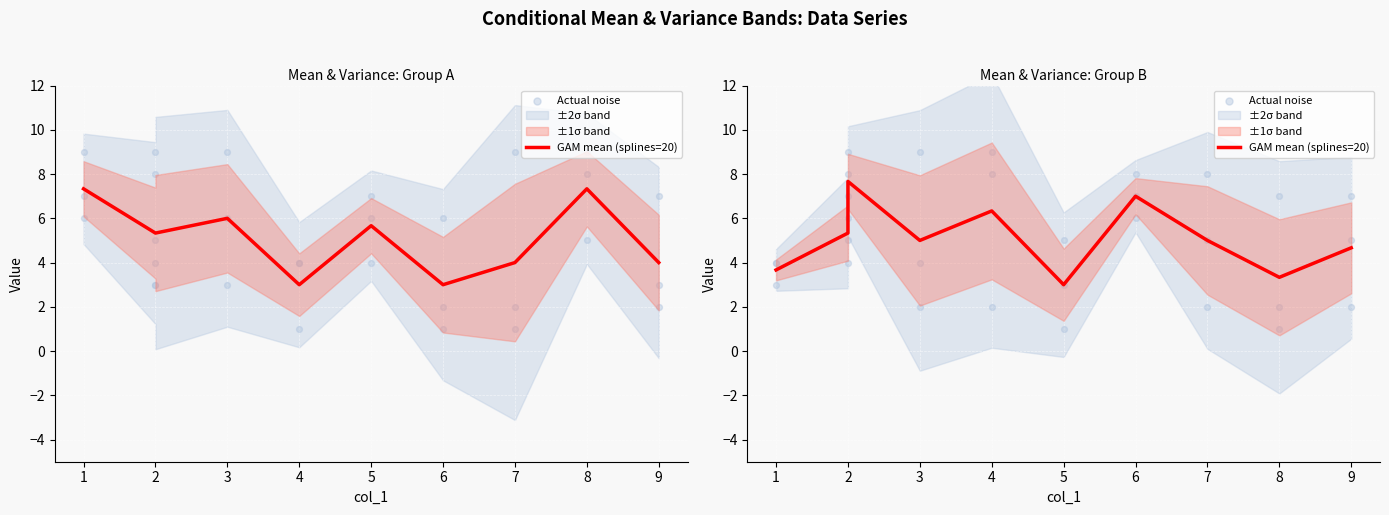

Which series has the largest total across all categories?

GAM mean (splines=20)